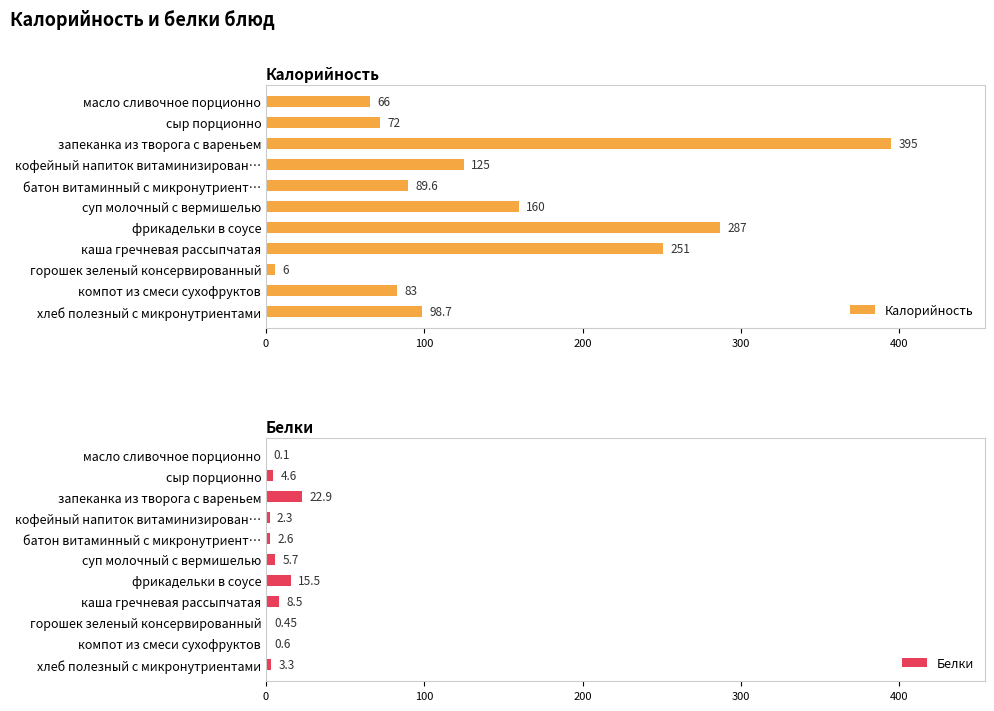

At how many categories does at least one series exceed 360?

1